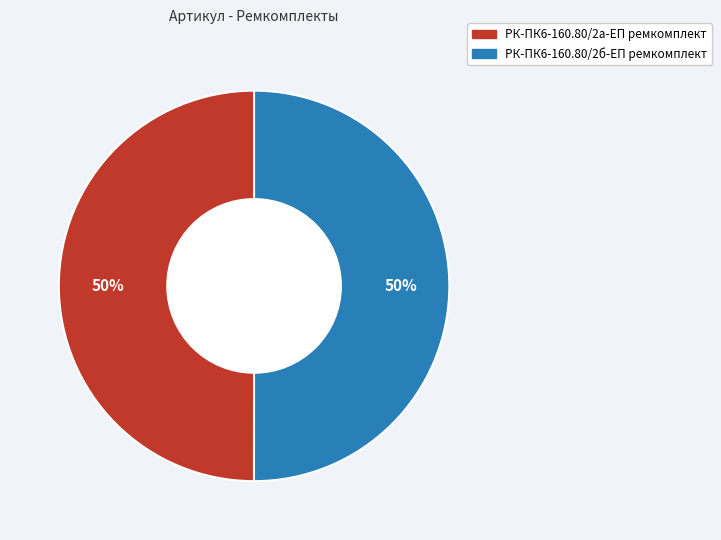

Approximately how many times larger is the value at РК-ПК6-160.80/2а-ЕП ремкомплект compared to РК-ПК6-160.80/2б-ЕП ремкомплект?

1.0